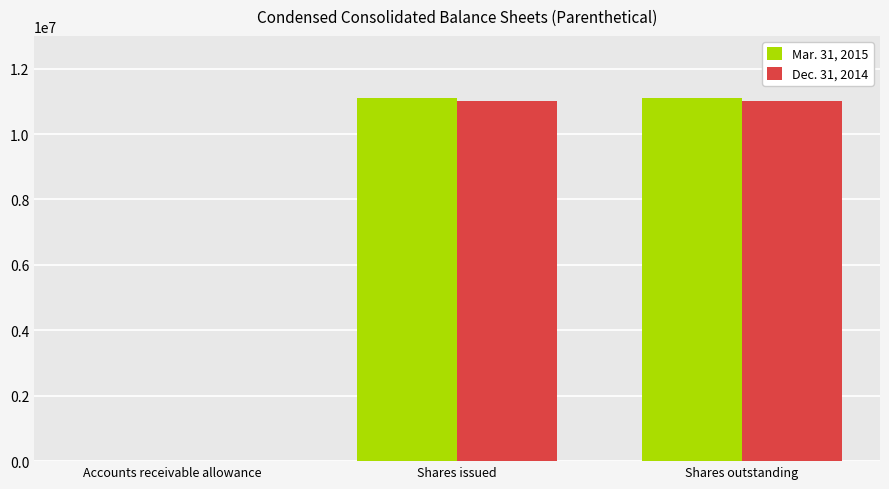

How many groups of bars are there?

3